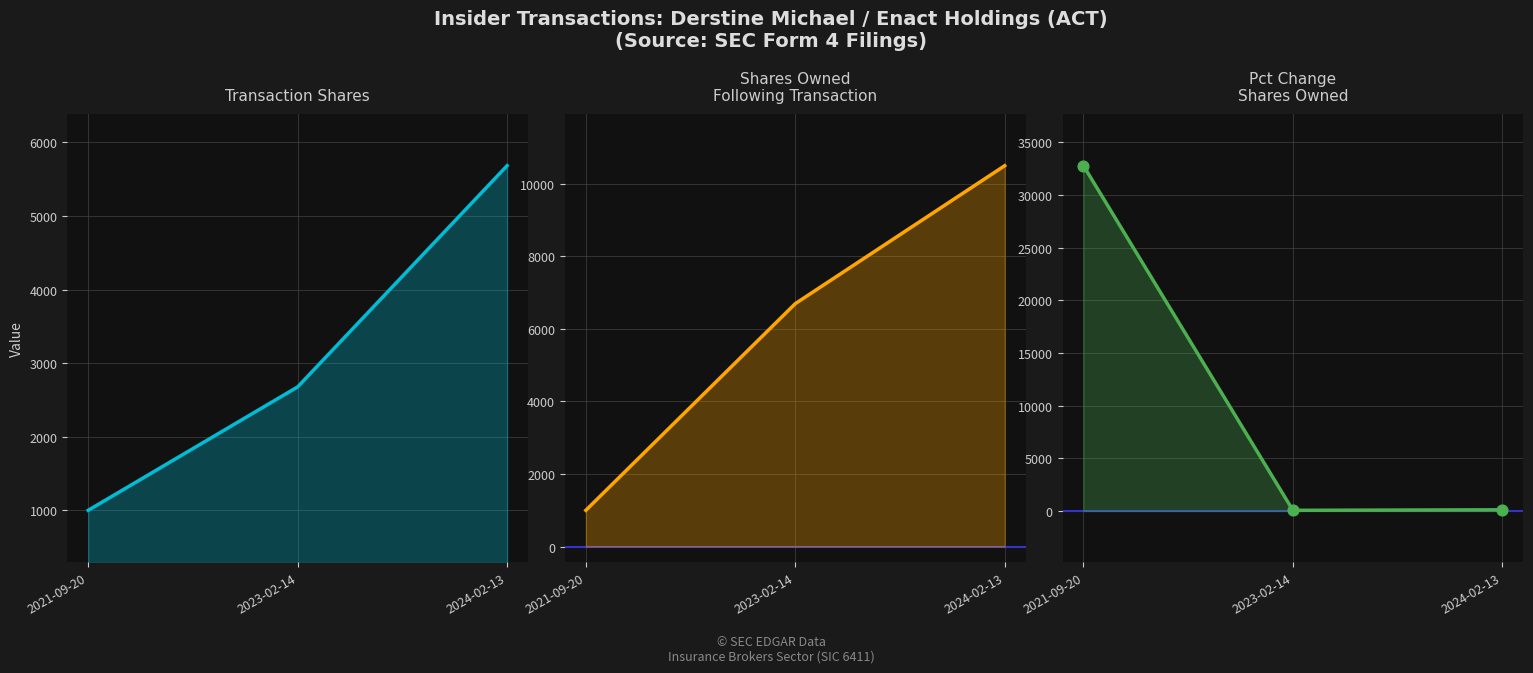

Which series has the largest total across all categories?

pctchgSharesOwned